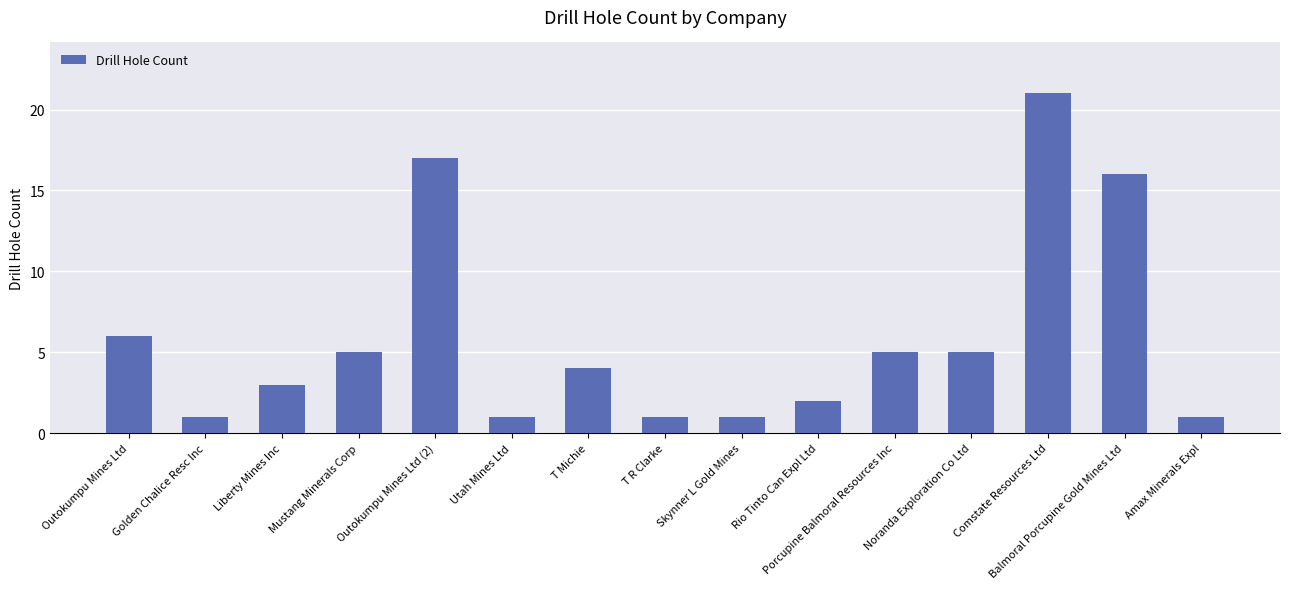

Reading left to right, list all the values displayed in this chart.

6	1	3	5	17	1	4	1	1	2	5	5	21	16	1